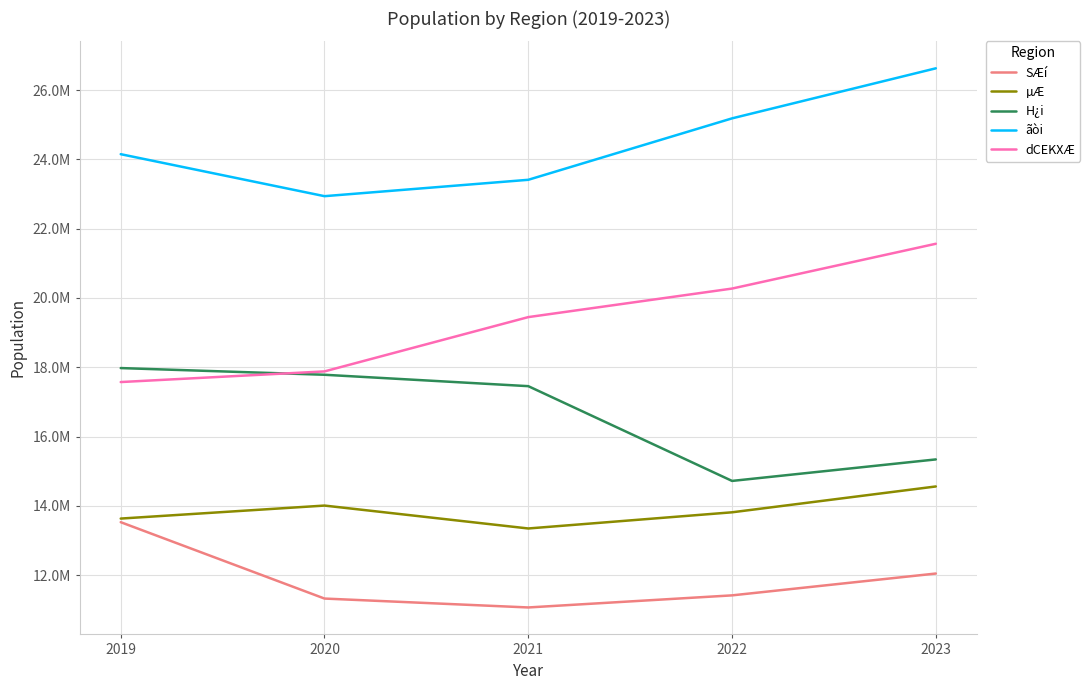

What are all the series names shown in the legend?

SÆí, µÆ, H¿i, ãòi, dCEKXÆ